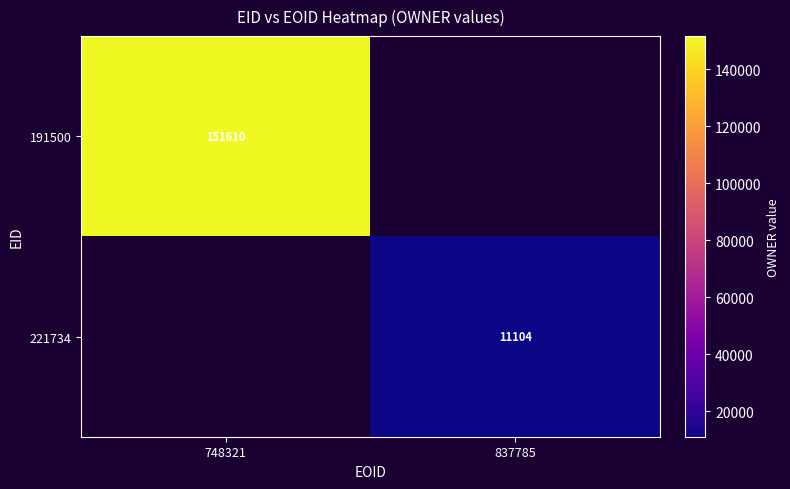

Is the value of 221734 at 837785 greater than the value of 191500 at 748321?

No